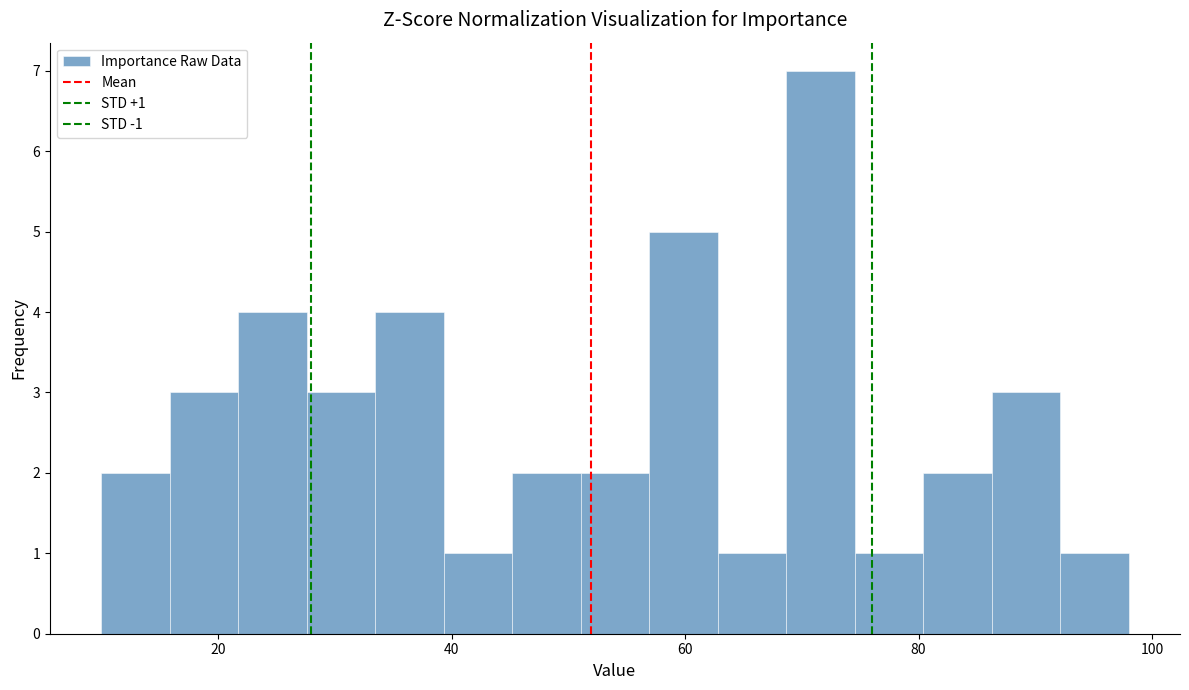

Read against the x-axis, roughly where is the centre of the tallest bar?

72